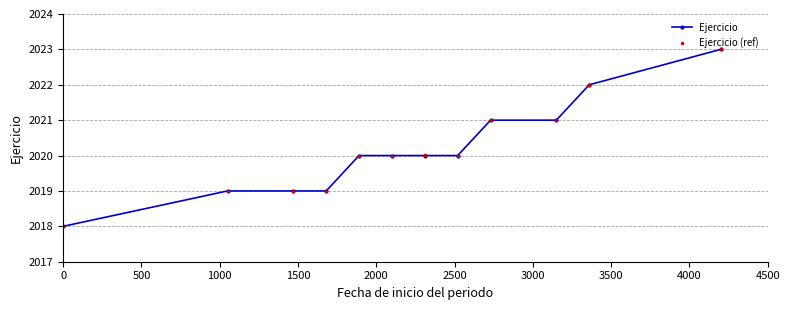

True or false: Ejercicio and Ejercicio (ref) intersect in this chart.

True